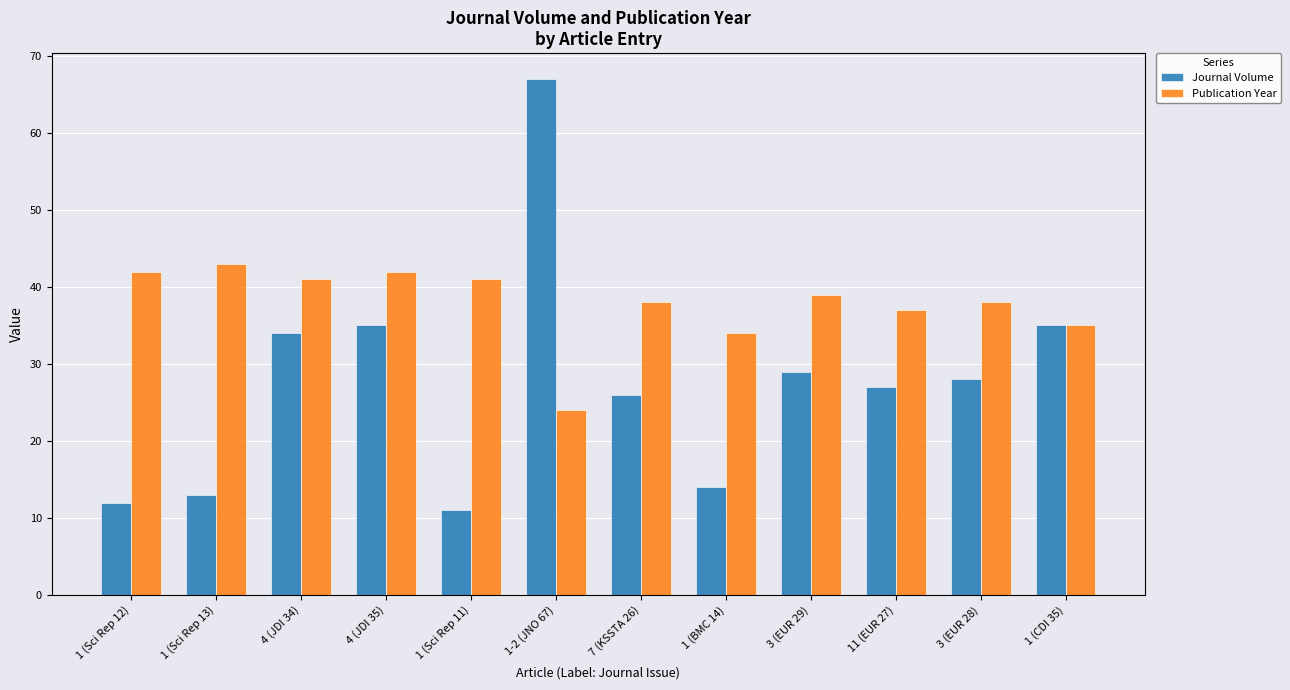

At which label does Journal Volume first exceed 28?

4 (JDI 34)